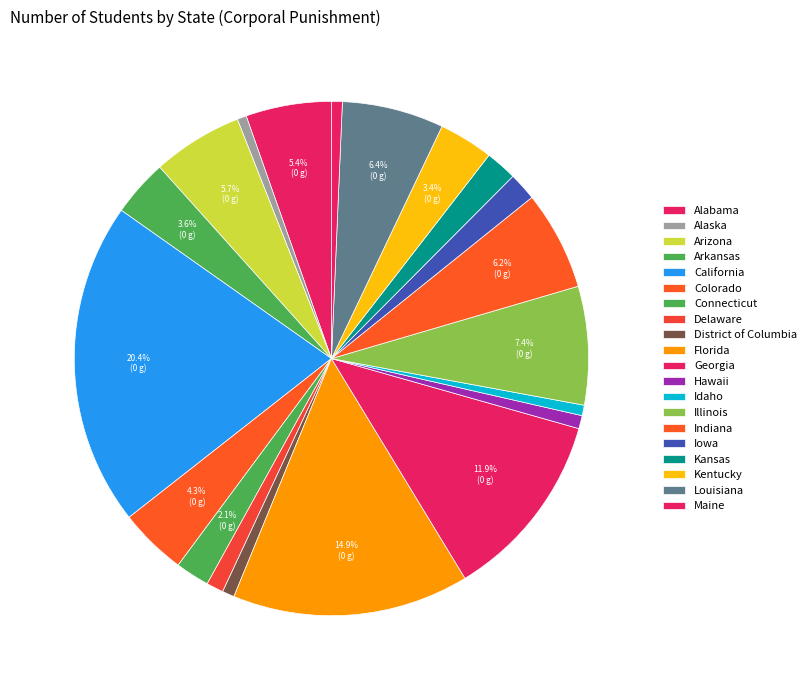

What is the smallest slice in the pie chart?

Alaska